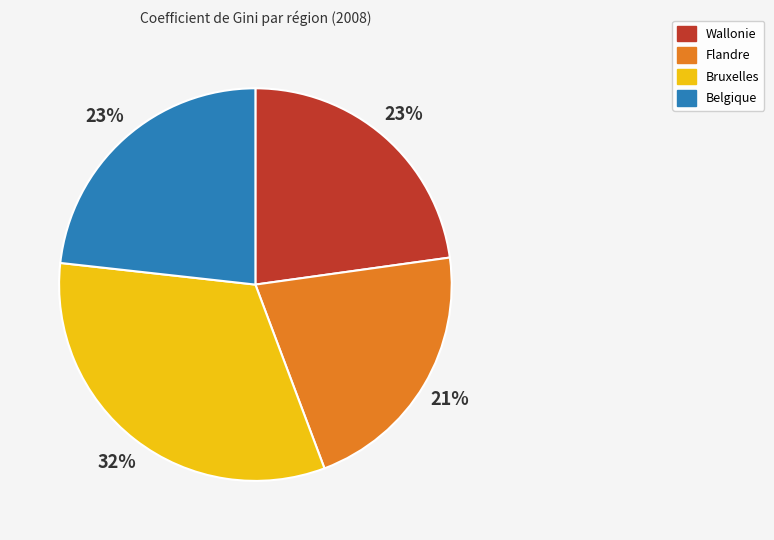

To the nearest percent, what percentage of the pie is Flandre?

21%